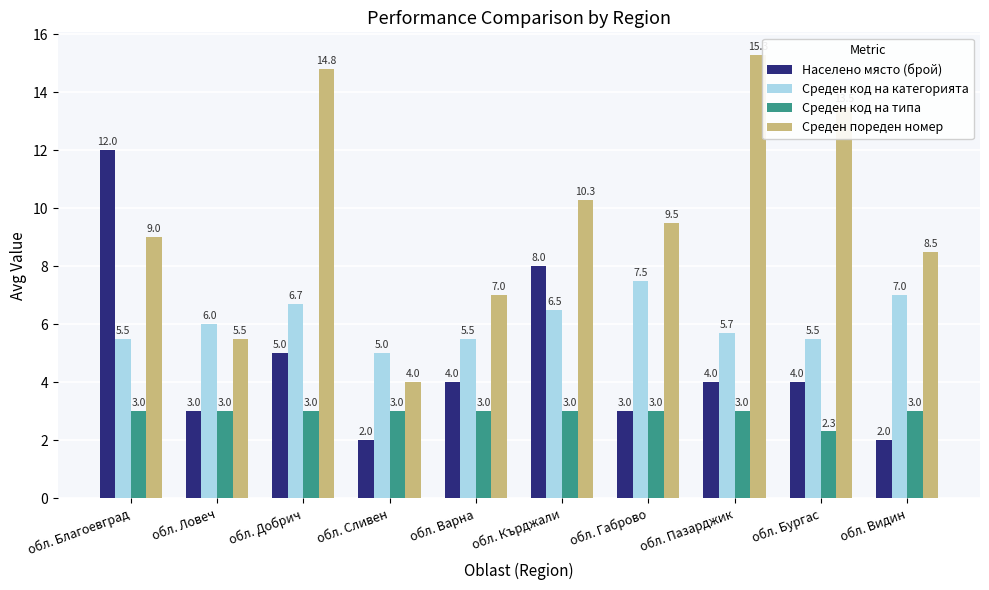

Which label corresponds to the largest value in the chart?

обл. Пазарджик